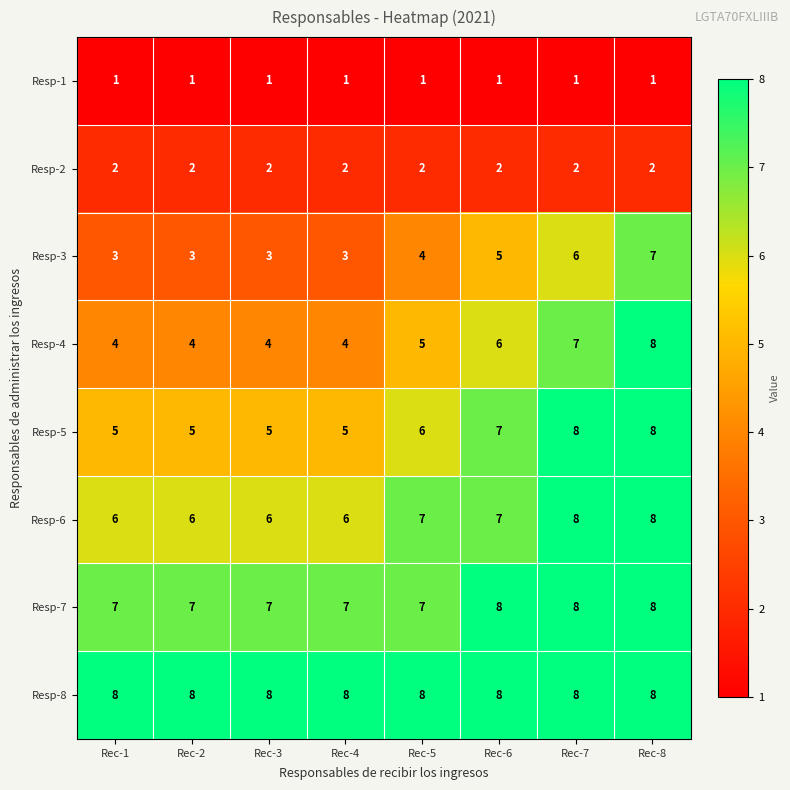

Count the Resp-4 values in the range 4 to 7.

7